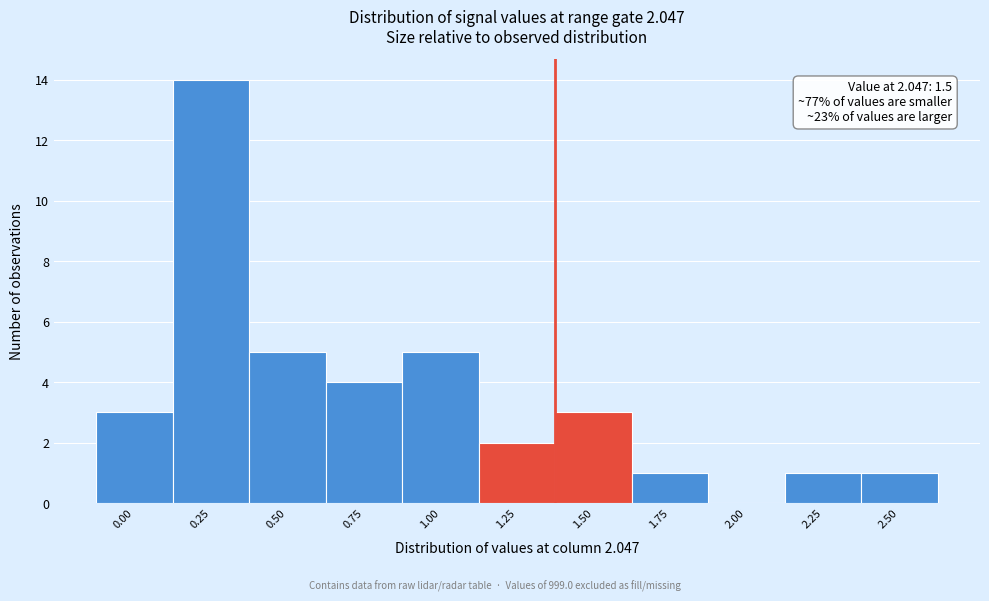

Reading left to right, what are all the values shown in this chart?

0.00=3	0.25=14	0.50=5	0.75=4	1.00=5	1.25=2	1.50=3	1.75=1	2.00=0	2.25=1	2.50=1